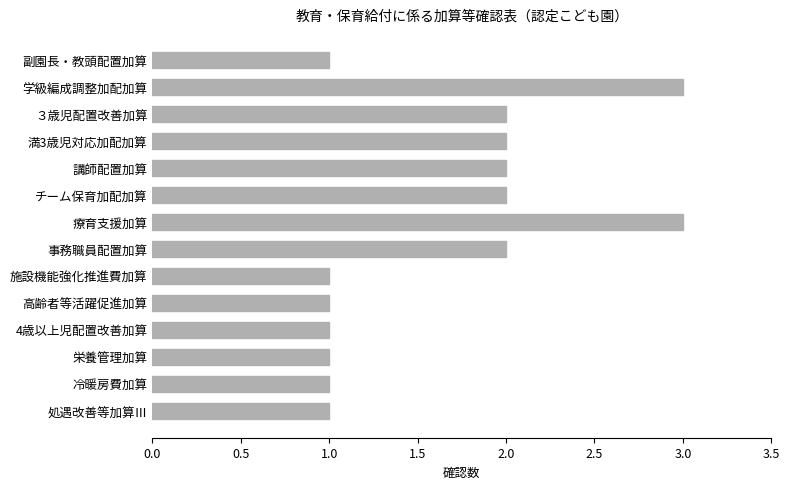

Is it true that the value at 施設機能強化推進費加算 is 1?

True